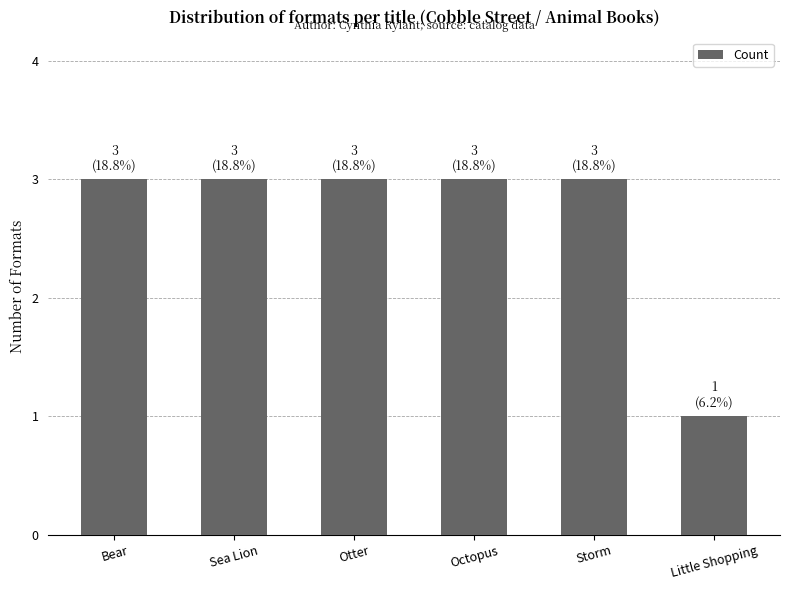

What is the label of the 1st bar from the right?

Little Shopping